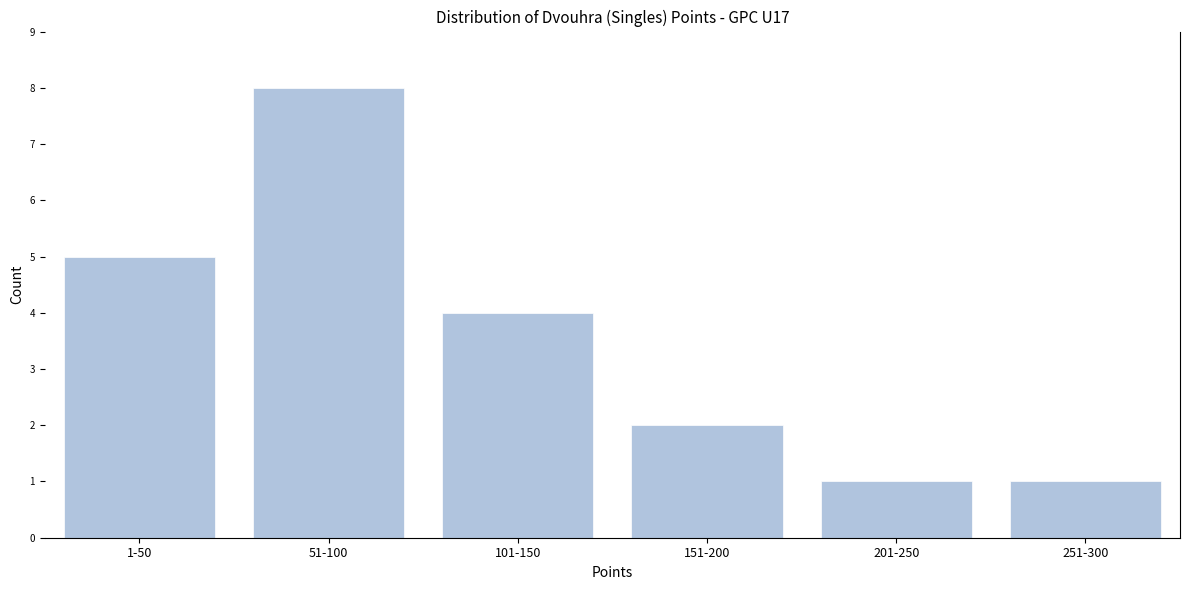

Reading right to left, list all the values displayed in this chart.

1	1	2	4	8	5